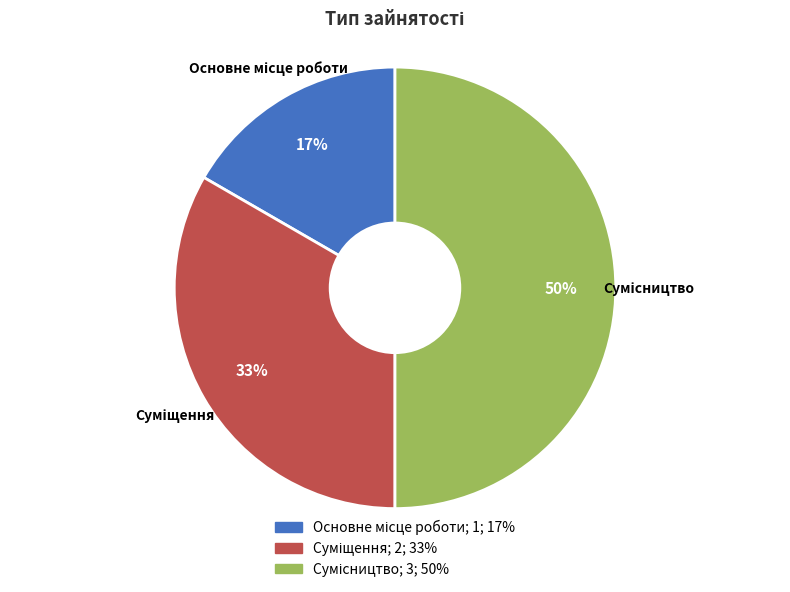

To the nearest percent, what is the difference between the largest and smallest slice percentages?

33%